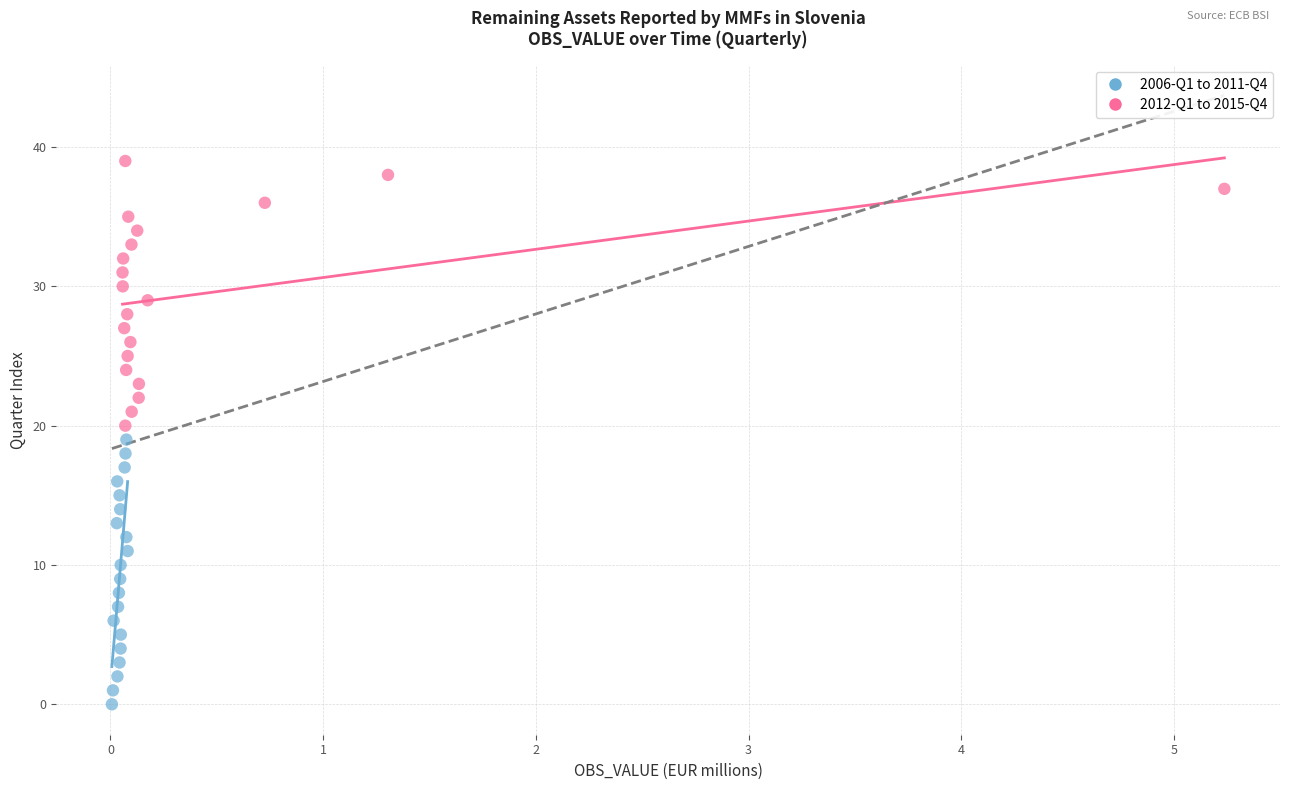

Which series reaches the minimum Y coordinate?

2006-Q1 to 2011-Q4